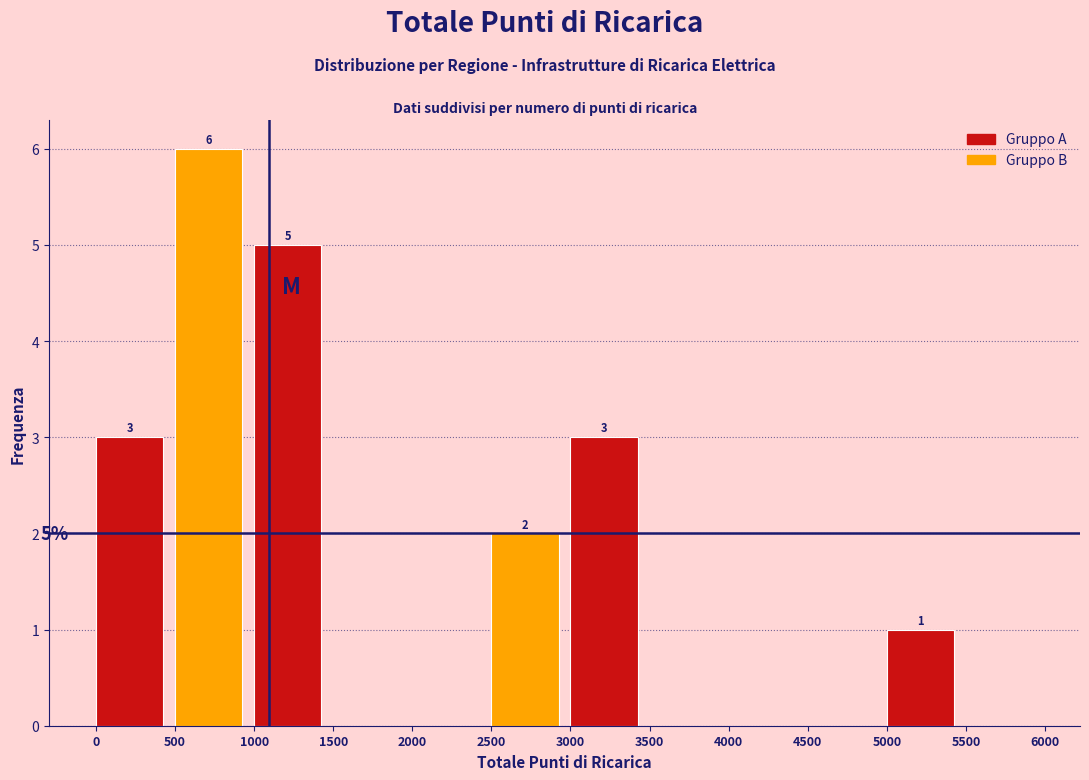

Over which range of the x-axis is the bar tallest?

500 to 1000